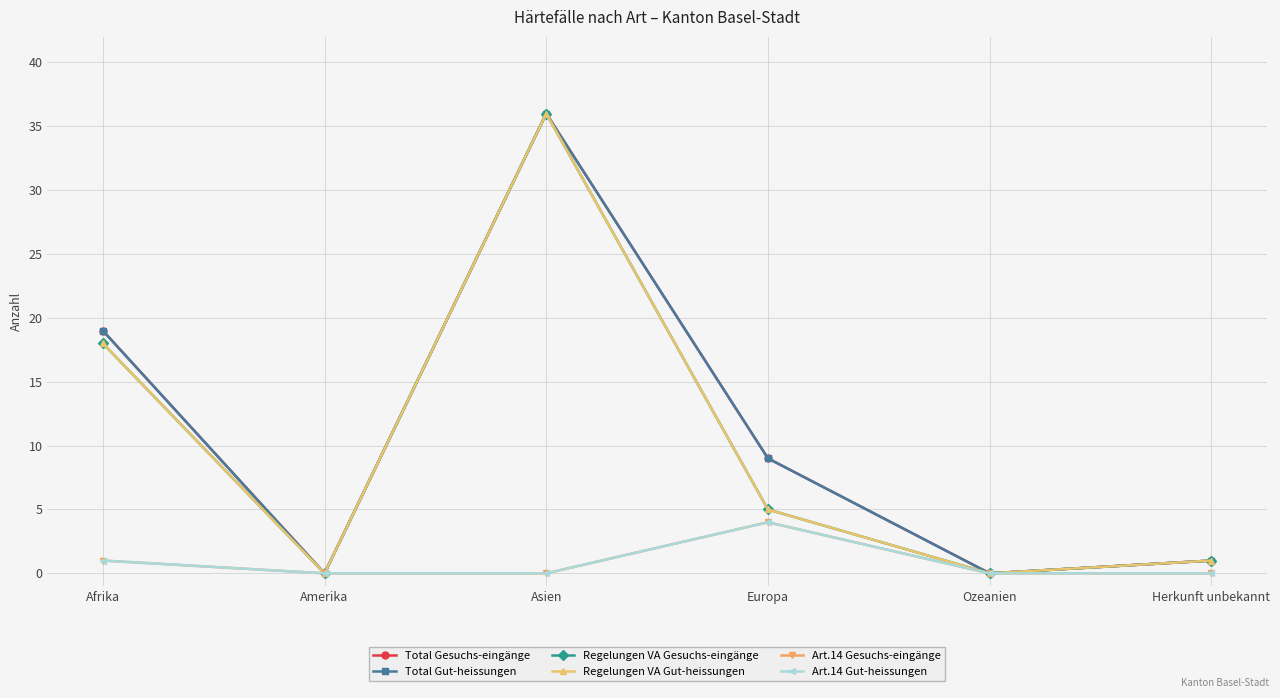

Does the chart have visible grid lines?

Yes